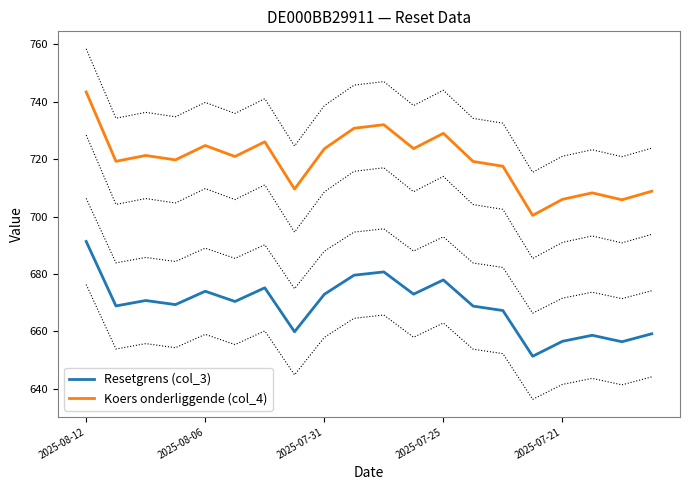

What is the minimum value for Koers onderliggende (col_4)?

700.4